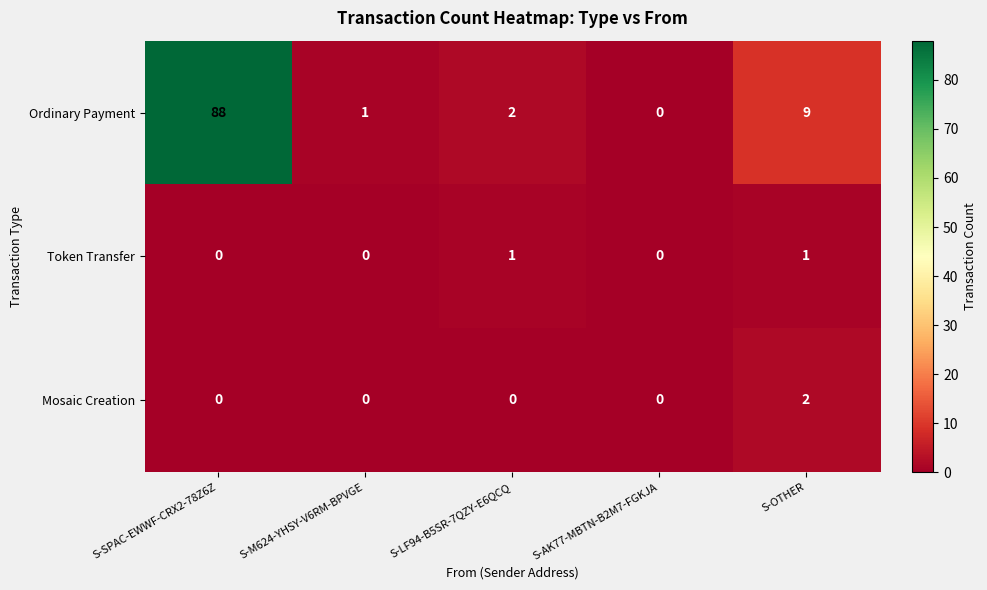

Reading right to left, transcribe all the data shown in this chart.

Ordinary Payment: S-OTHER=9	S-AK77-MBTN-B2M7-FGKJA=0	S-LF94-B5SR-7QZY-E6QCQ=2	S-M624-YHSY-V6RM-BPVGE=1	S-SPAC-EWWF-CRX2-78Z6Z=88
Token Transfer: S-OTHER=1	S-AK77-MBTN-B2M7-FGKJA=0	S-LF94-B5SR-7QZY-E6QCQ=1	S-M624-YHSY-V6RM-BPVGE=0	S-SPAC-EWWF-CRX2-78Z6Z=0
Mosaic Creation: S-OTHER=2	S-AK77-MBTN-B2M7-FGKJA=0	S-LF94-B5SR-7QZY-E6QCQ=0	S-M624-YHSY-V6RM-BPVGE=0	S-SPAC-EWWF-CRX2-78Z6Z=0